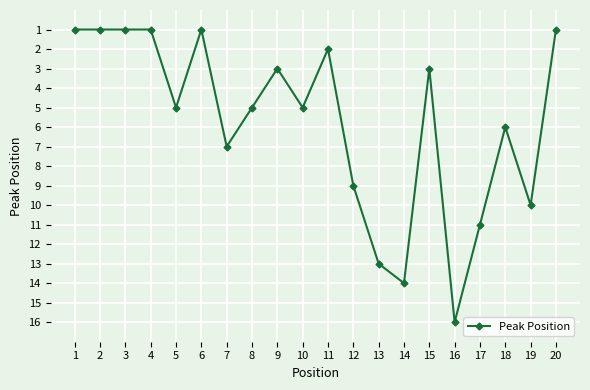

What is the difference between the values at 3 and 11?

1